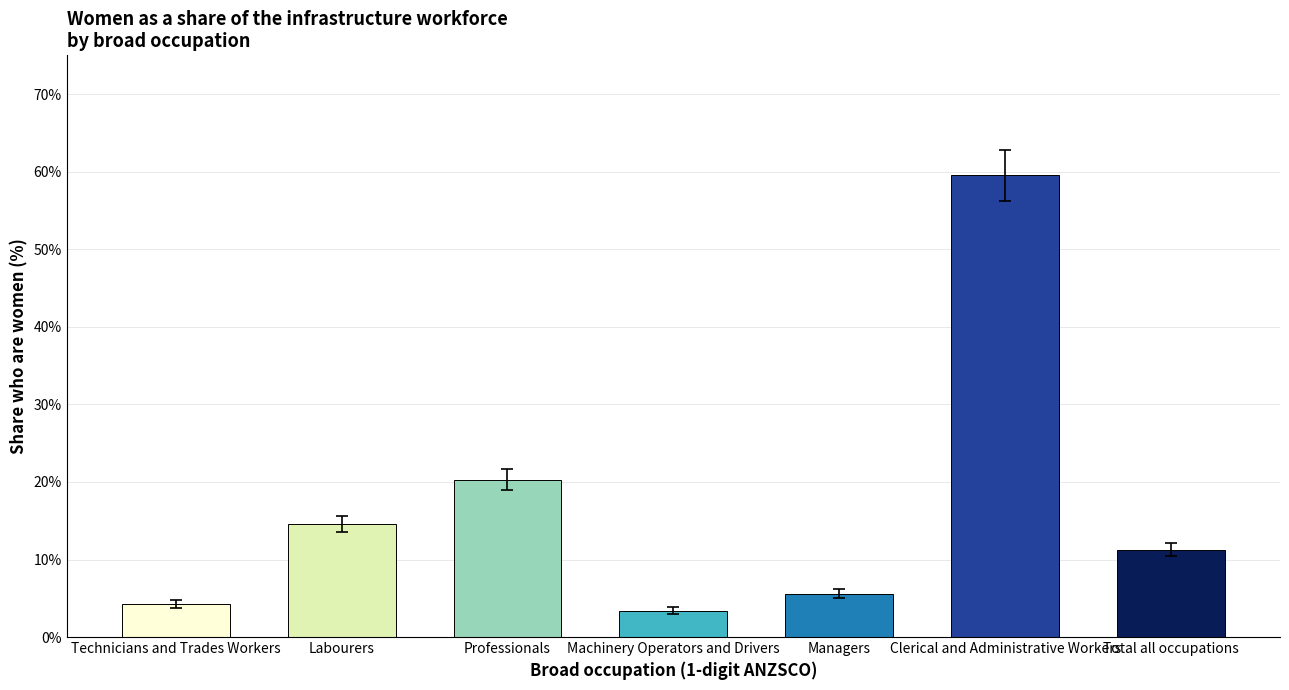

Where is the data nearest to the value 31?

Professionals